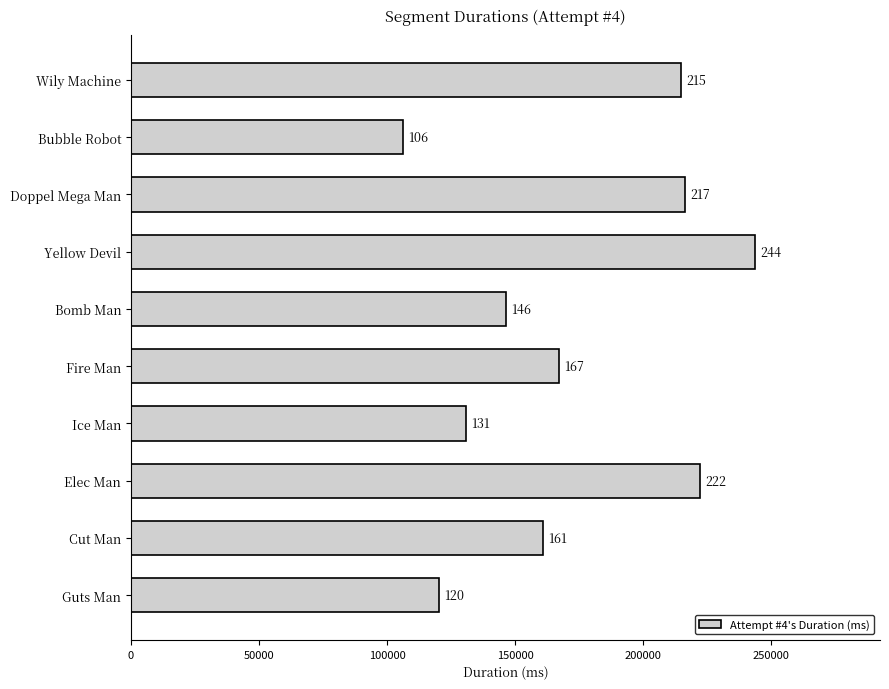

How many bars are there in total?

10